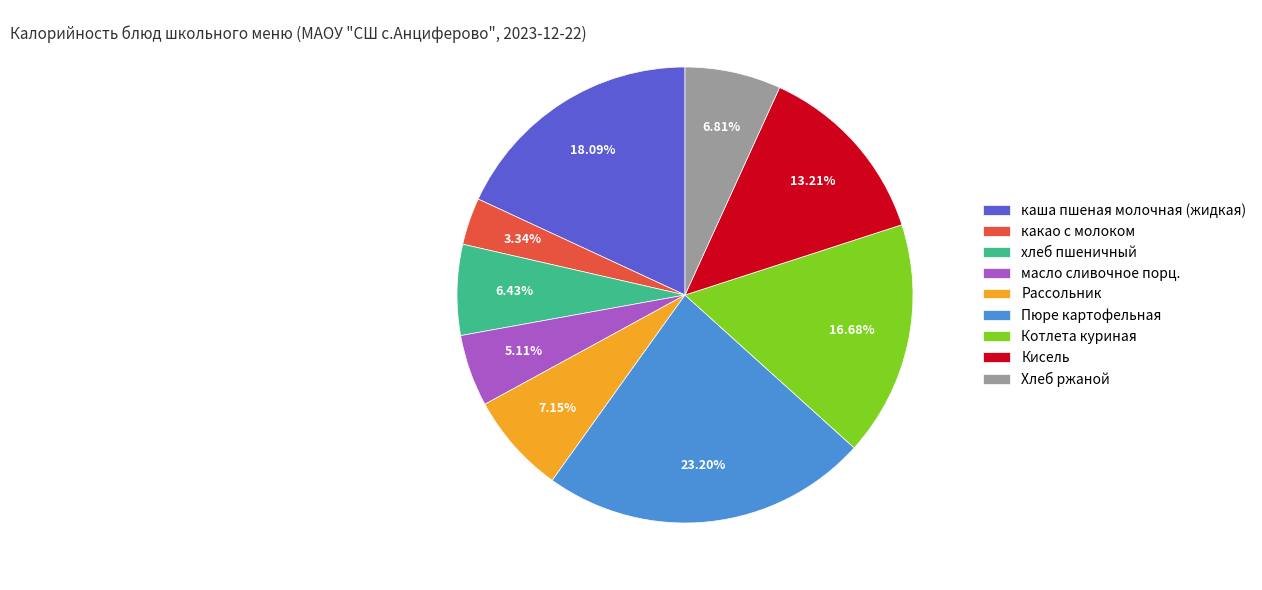

The Кисель slice represents 2% of the pie. True or false?

False